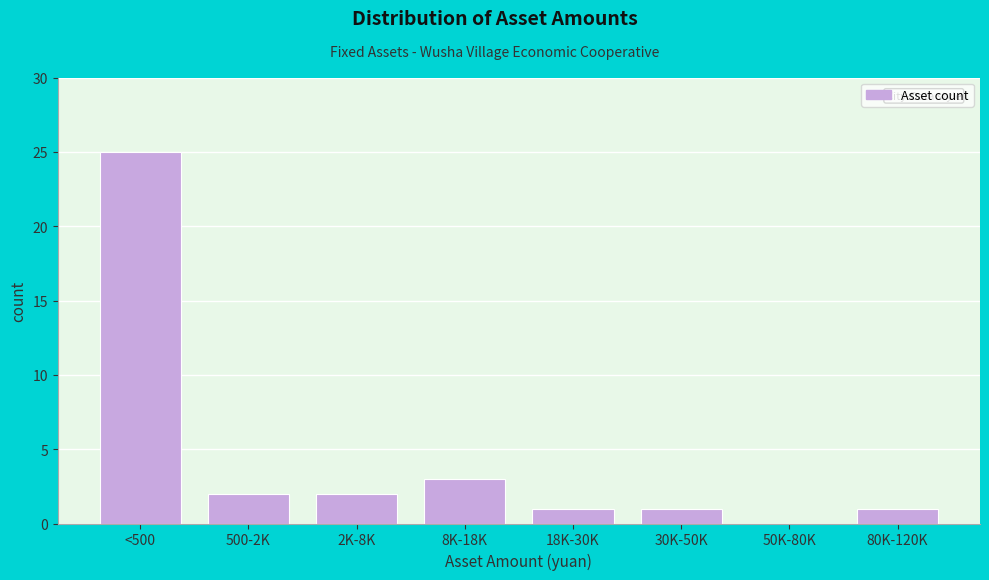

Reading left to right, transcribe all the data shown in this chart.

<500=25	500-2K=2	2K-8K=2	8K-18K=3	18K-30K=1	30K-50K=1	50K-80K=0	80K-120K=1